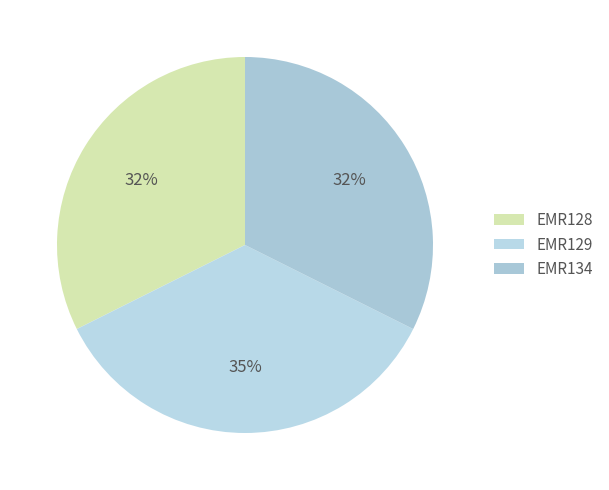

To the nearest percent, what is the difference between the largest and smallest slice percentages?

3%